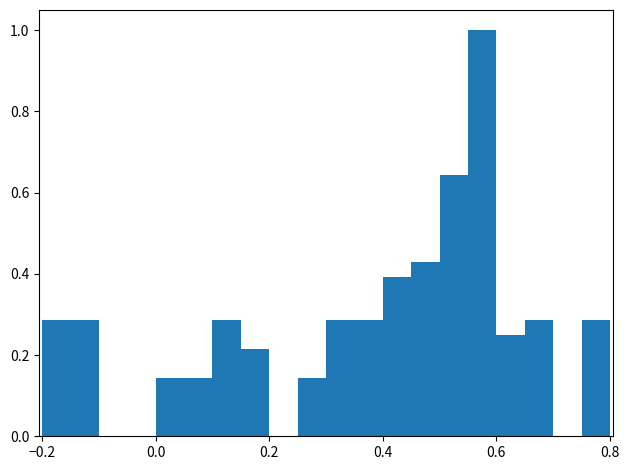

Read against the x-axis, roughly where is the centre of the tallest bar?

0.58